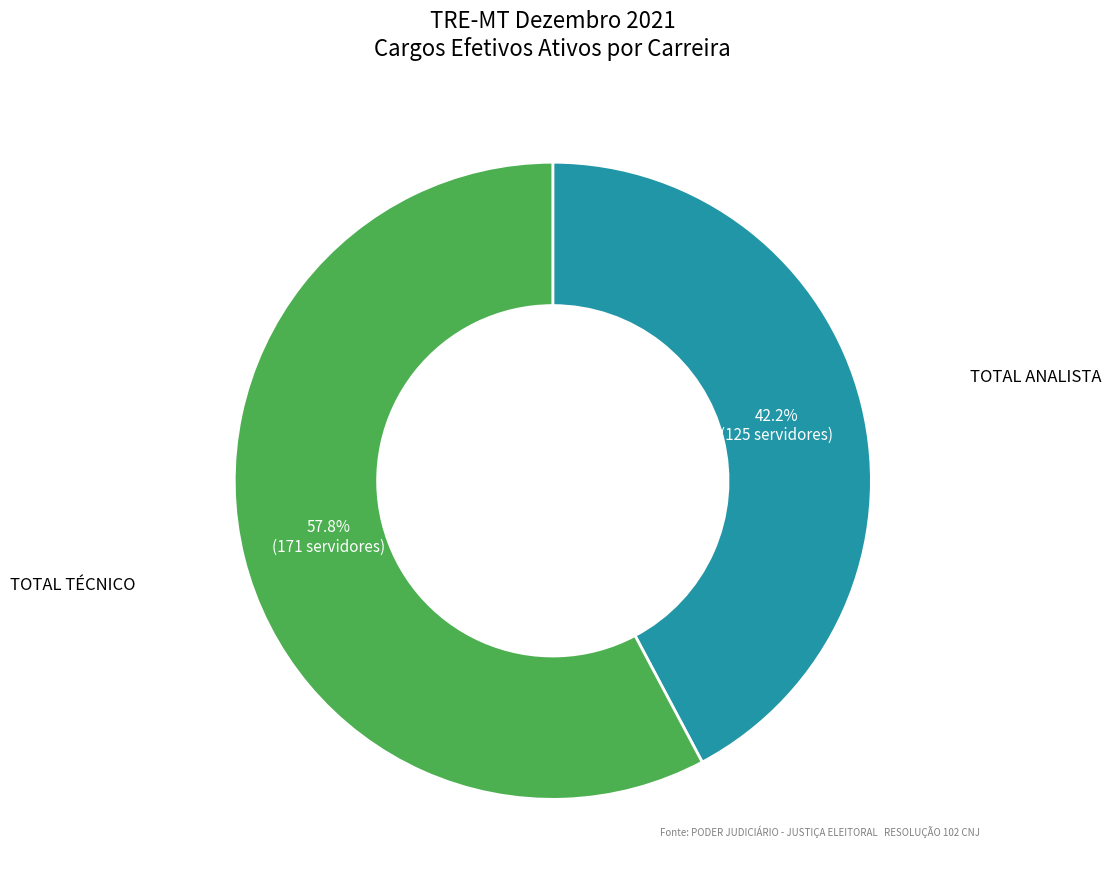

Is there a majority slice in this chart?

Yes